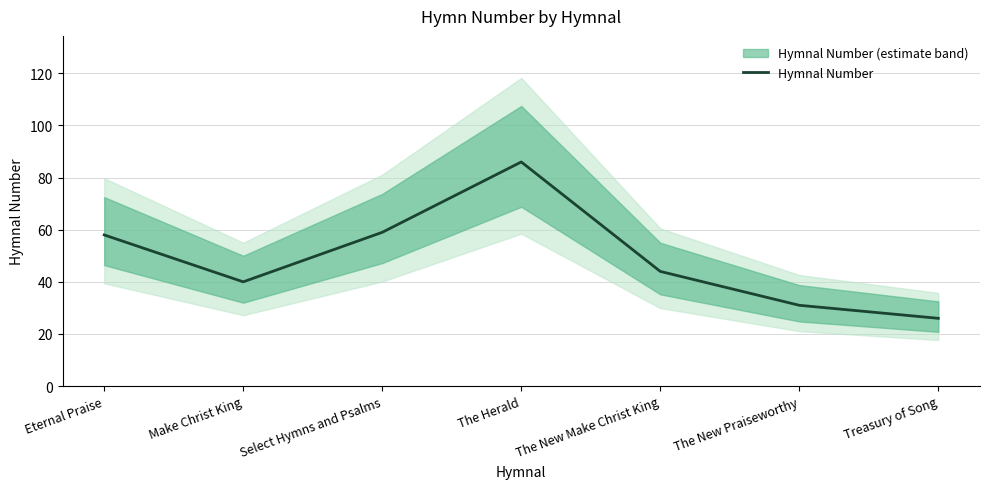

What is the sum of all values?

344